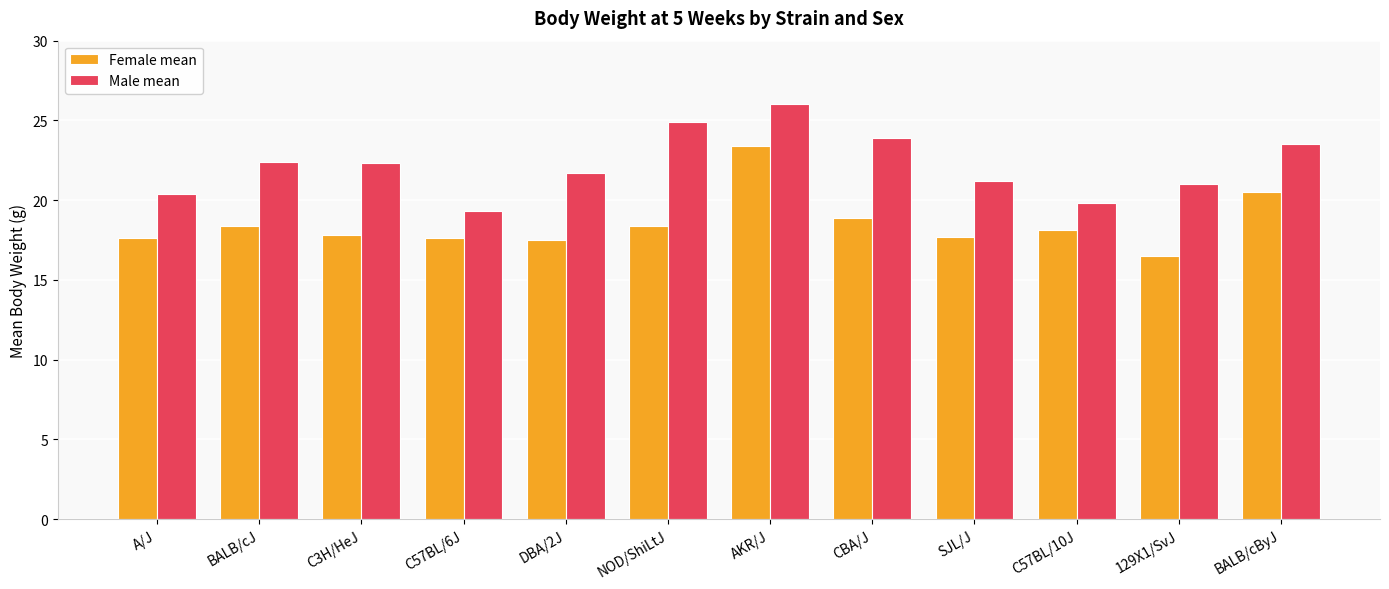

What is the difference between the maximum and minimum values in the Male mean series?

6.7